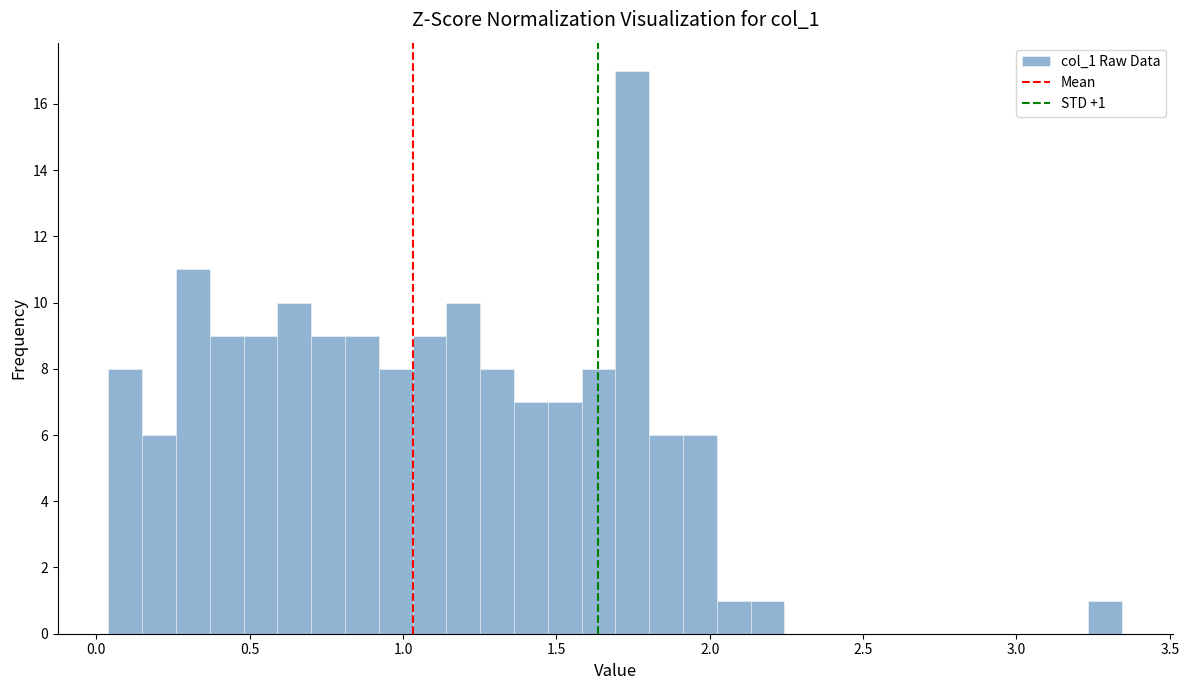

Around what value on the x-axis is the tallest bar? Give the approximate position of its centre, as read against the axis.

1.75